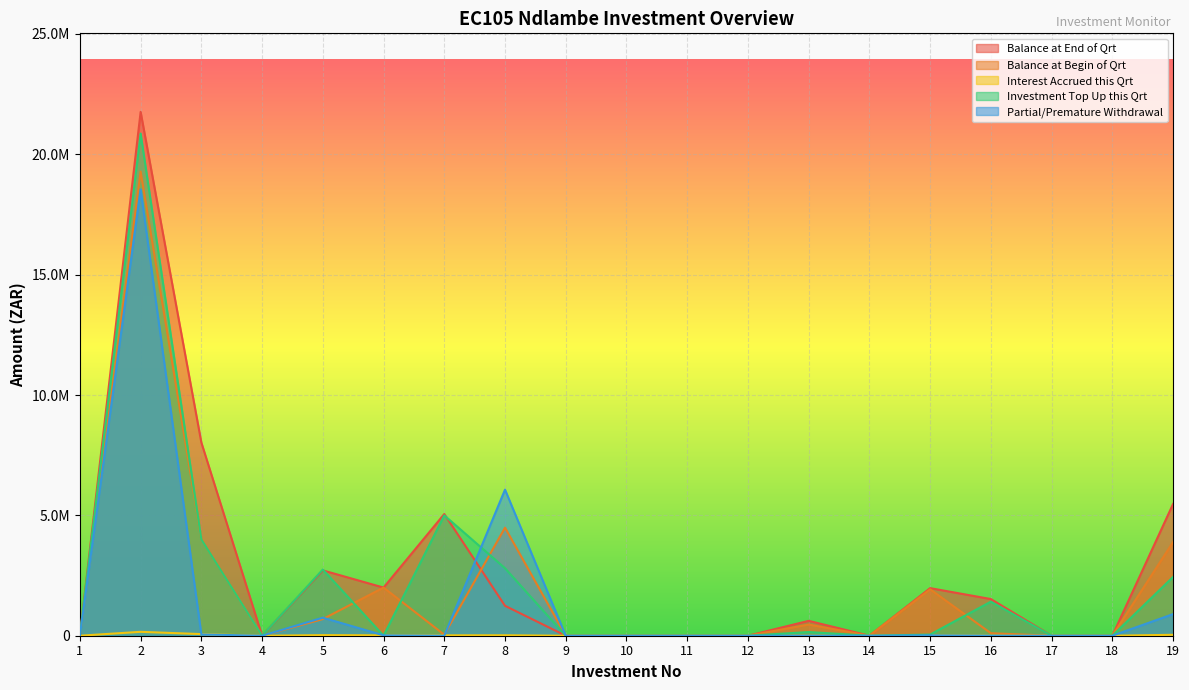

Between 8 and 14, which is larger?

8